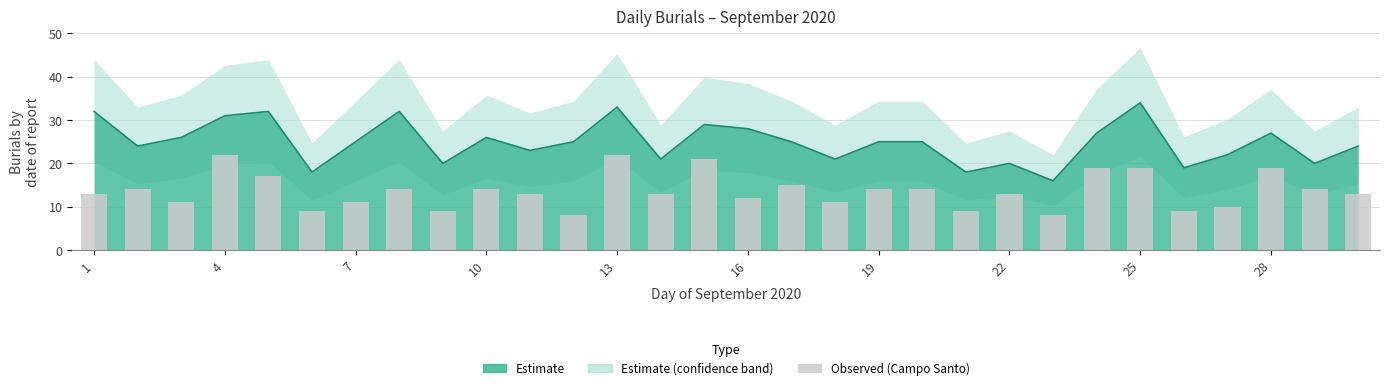

What is the difference between the second highest and second lowest values?

14